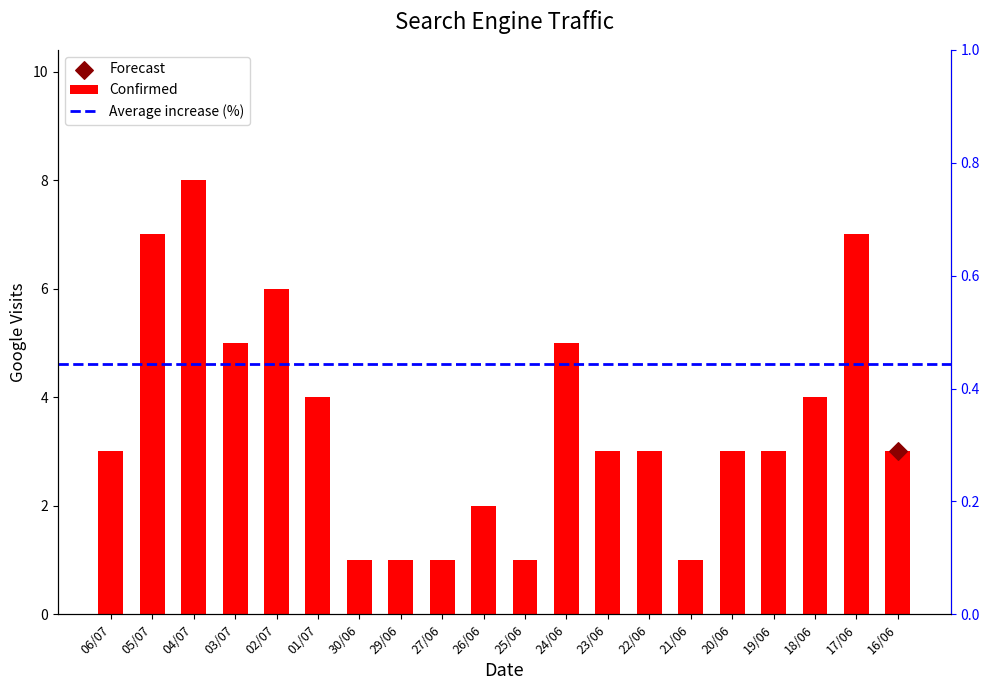

What is the change in value from 26/06 to 16/06?

+1